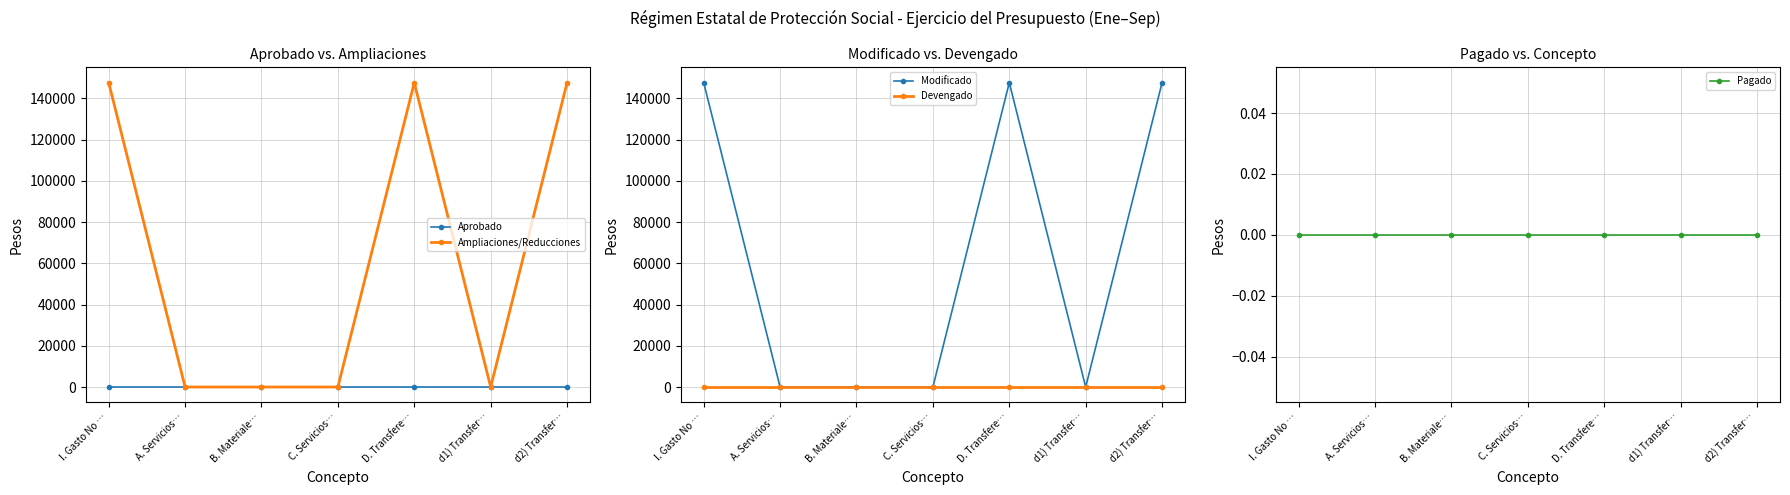

Rank the categories by Pagado value from highest to lowest.

I. Gasto No …, A. Servicios…, B. Materiale…, C. Servicios…, D. Transfere…, d1) Transfer…, d2) Transfer…